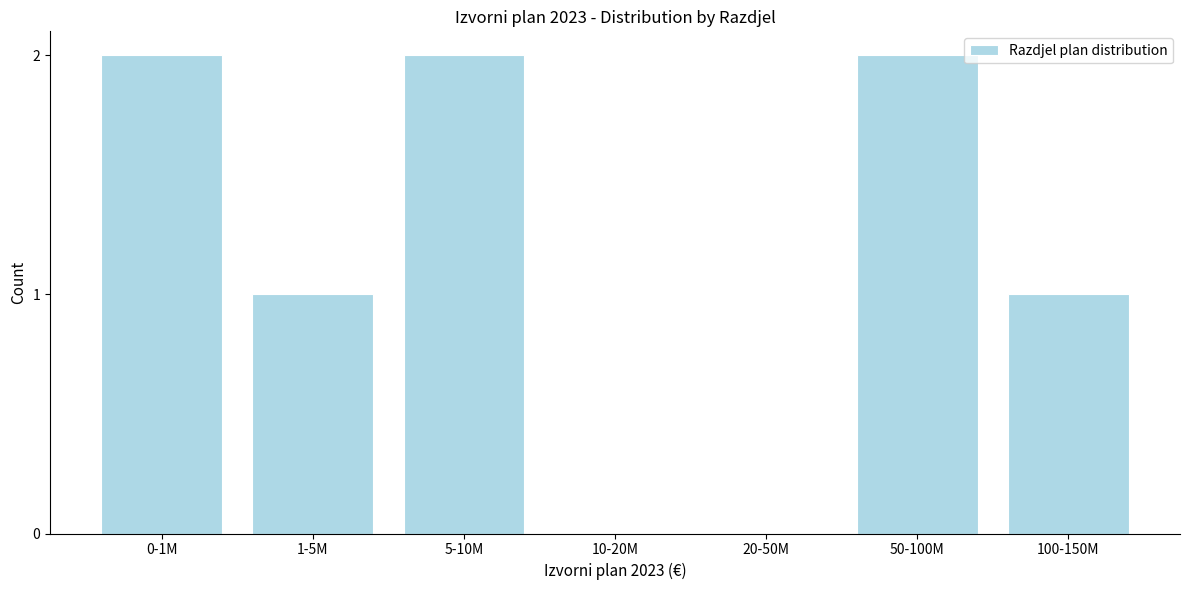

Reading left to right, extract all data points from this chart.

0-1M=2	1-5M=1	5-10M=2	10-20M=0	20-50M=0	50-100M=2	100-150M=1